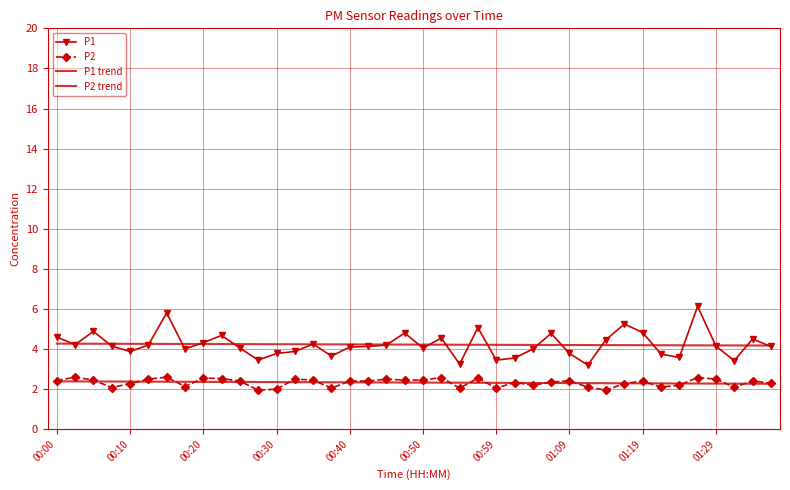

What is the smallest value displayed?

1.9